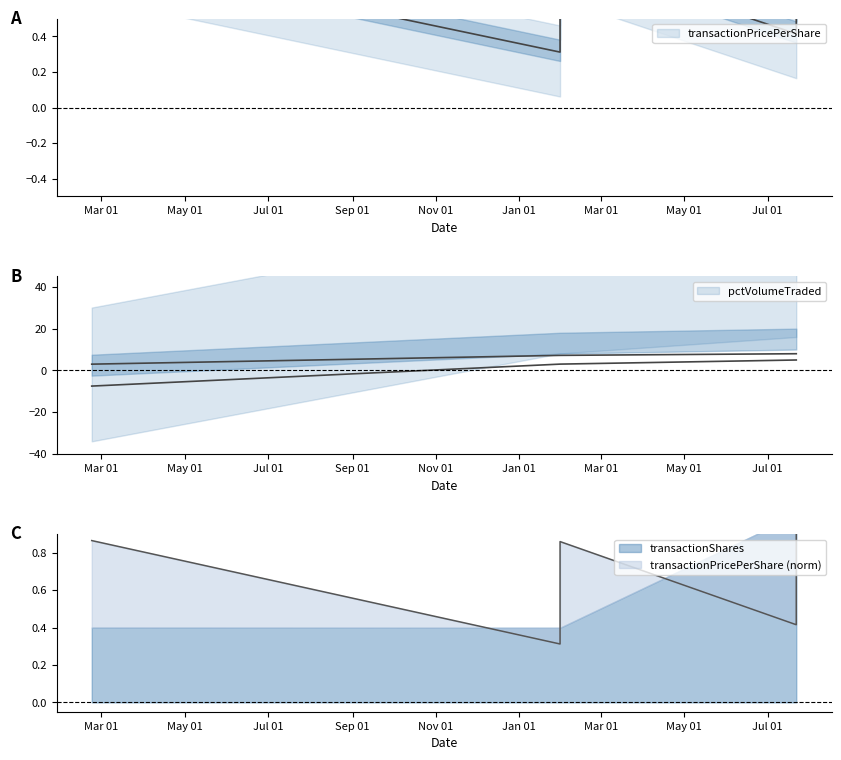

Rank the series by their average value, from highest to lowest.

pctVolumeTraded, transactionPricePerShare